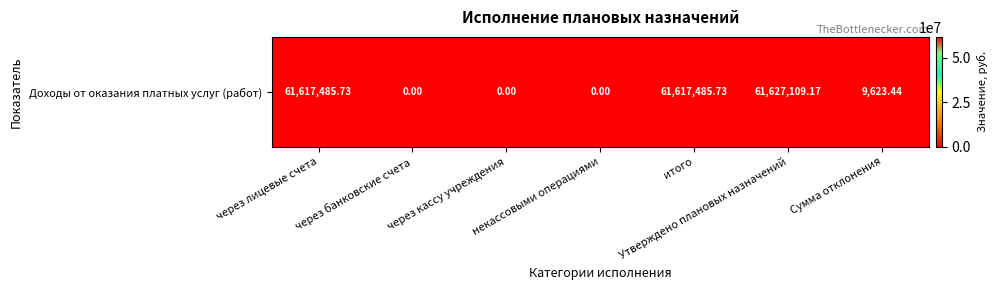

Between через лицевые счета and через кассу учреждения, which is larger?

через лицевые счета